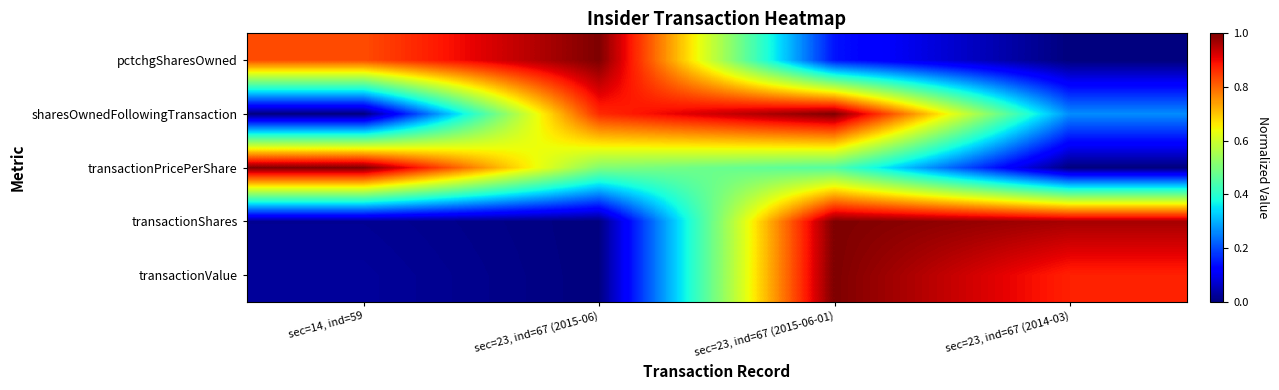

Reading right to left, extract all data points from this chart.

transactionValue: sec=23, ind=67 (2014-03)=0.9	sec=23, ind=67 (2015-06-01)=1.0	sec=23, ind=67 (2015-06)=0.0	sec=14, ind=59=0.0
transactionShares: sec=23, ind=67 (2014-03)=1.0	sec=23, ind=67 (2015-06-01)=1.0	sec=23, ind=67 (2015-06)=0.0	sec=14, ind=59=0.0
transactionPricePerShare: sec=23, ind=67 (2014-03)=0.0	sec=23, ind=67 (2015-06-01)=0.5	sec=23, ind=67 (2015-06)=0.5	sec=14, ind=59=1.0
sharesOwnedFollowingTransaction: sec=23, ind=67 (2014-03)=0.3	sec=23, ind=67 (2015-06-01)=1.0	sec=23, ind=67 (2015-06)=0.9	sec=14, ind=59=0.0
pctchgSharesOwned: sec=23, ind=67 (2014-03)=0.0	sec=23, ind=67 (2015-06-01)=0.1	sec=23, ind=67 (2015-06)=1.0	sec=14, ind=59=0.8